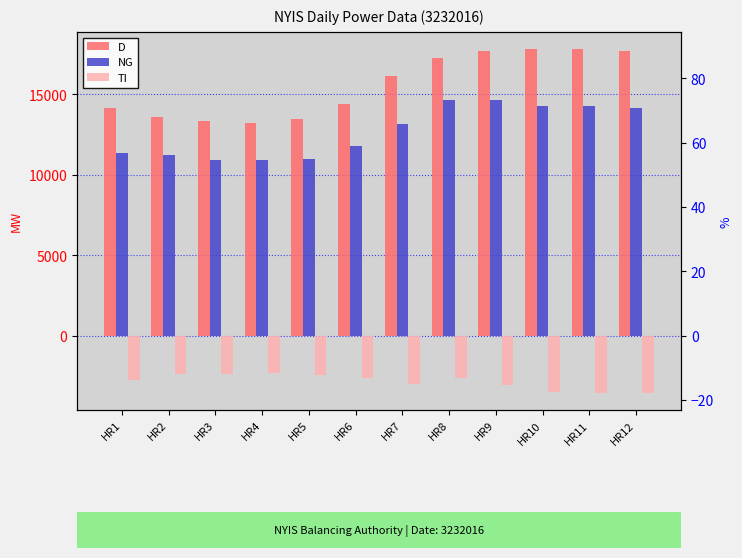

Which series has the widest spread of values?

D